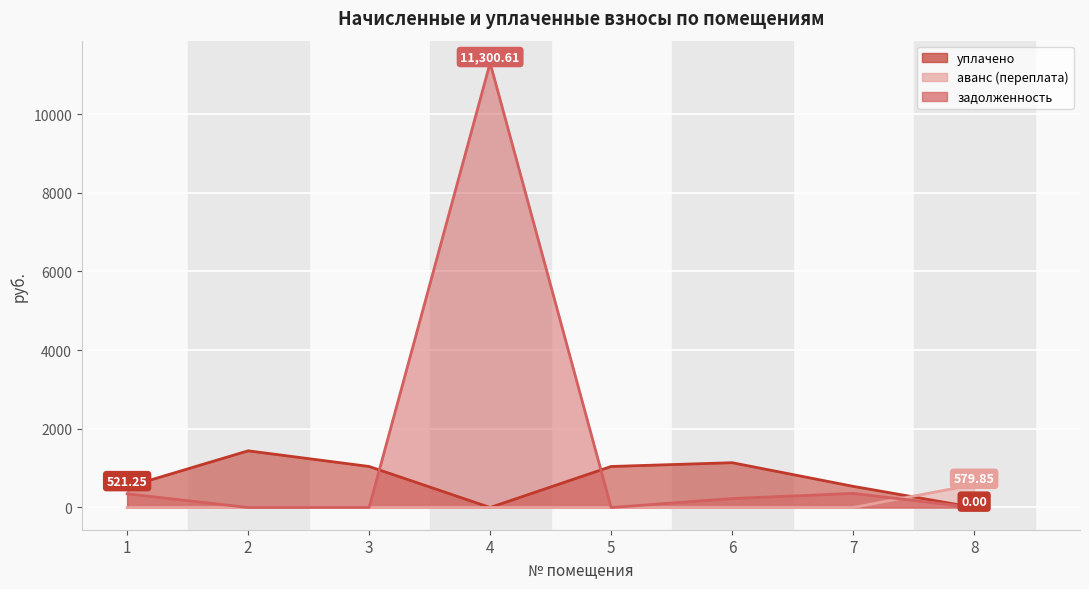

Which category has the highest value in the уплачено series?

2